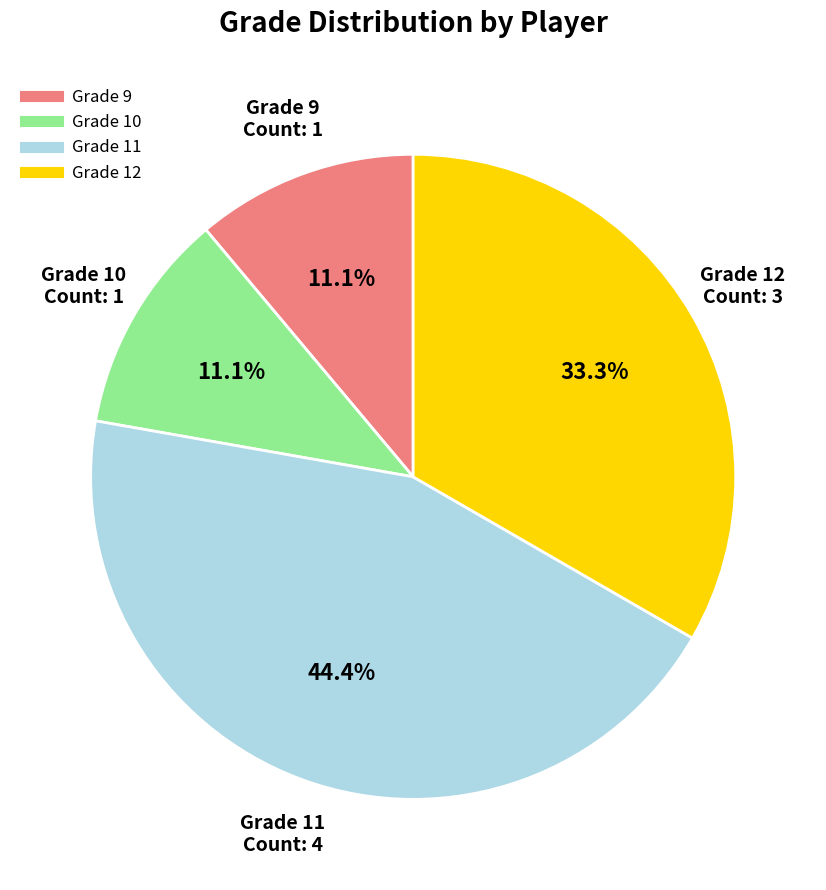

Is there any slice that represents more than half of the pie?

No